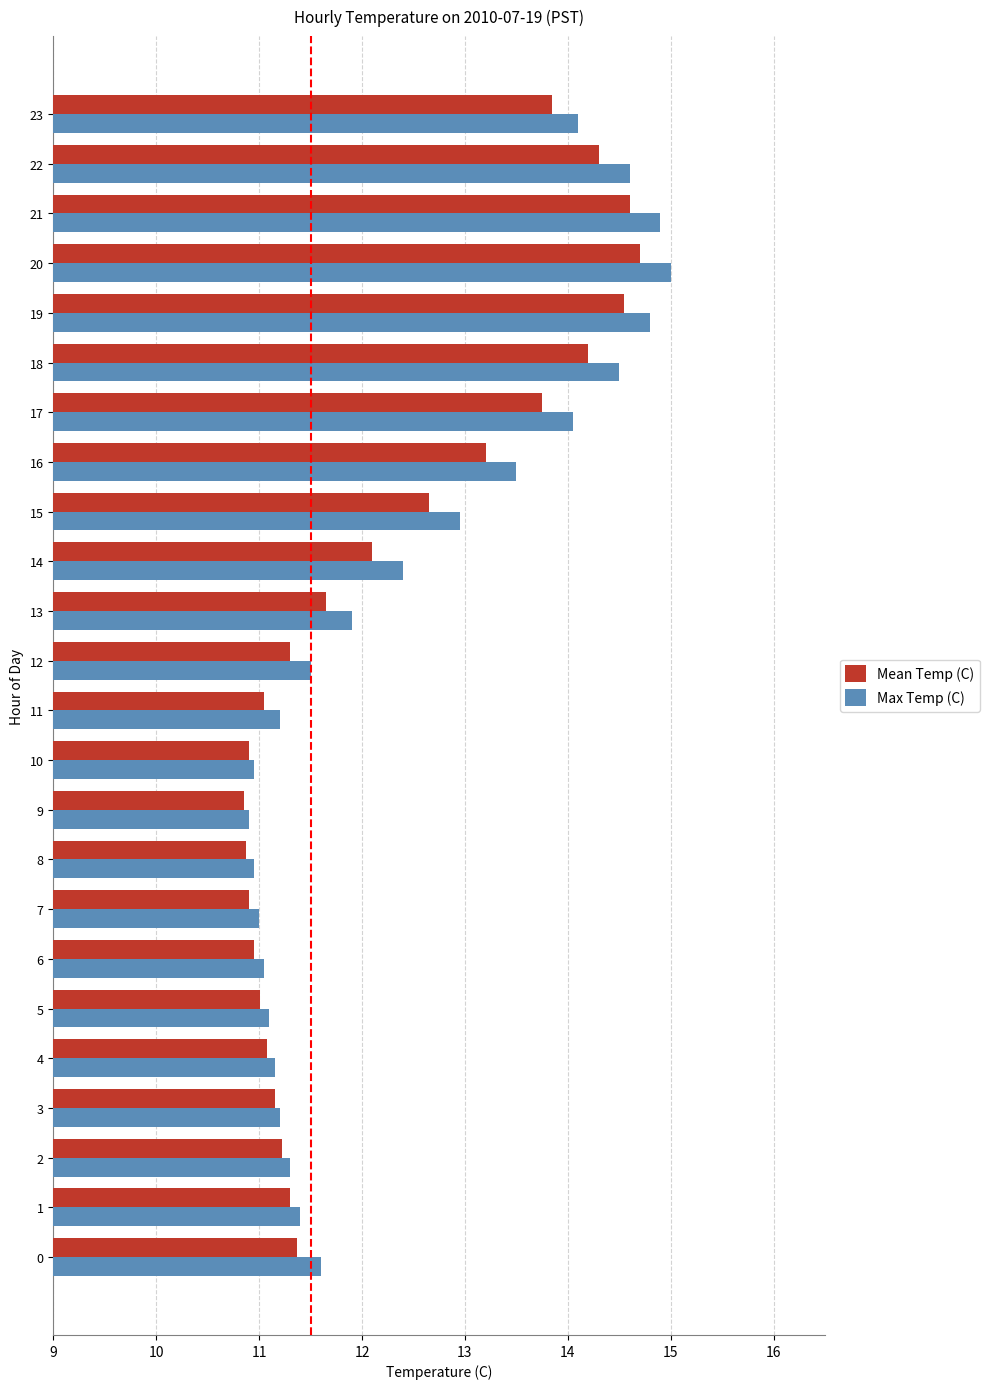

What are all the series names shown in the legend?

Mean Temp (C), Max Temp (C)